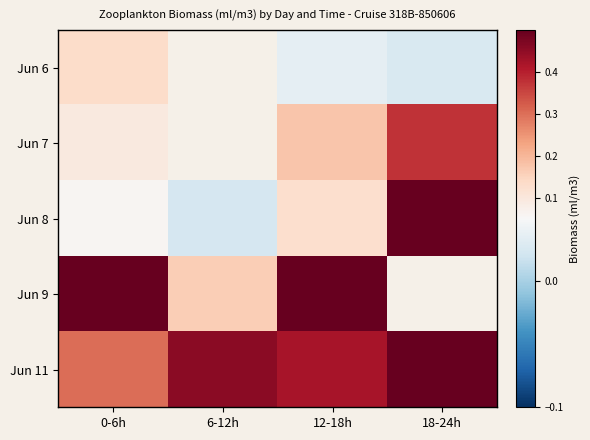

Where is Jun 9 nearest to the value 0?

6-12h